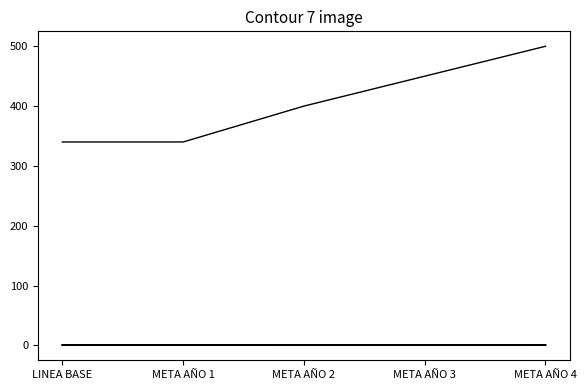

The value of COBERTURA ASEO URBANA (%) at LINEA BASE is 0.4. True or false?

False